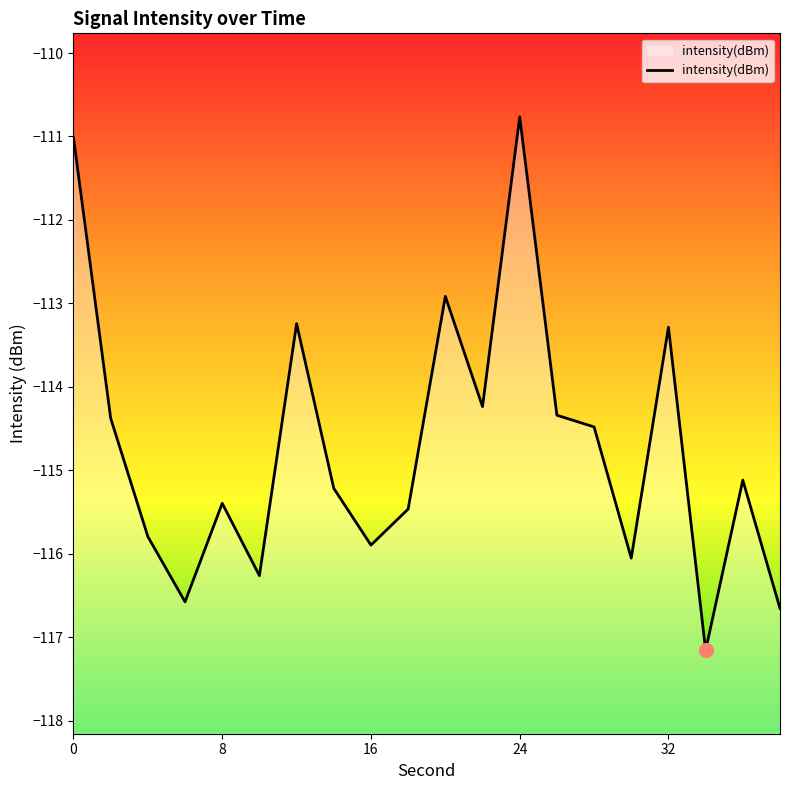

The chart shows a value of -73.7 at 0. True or false?

False